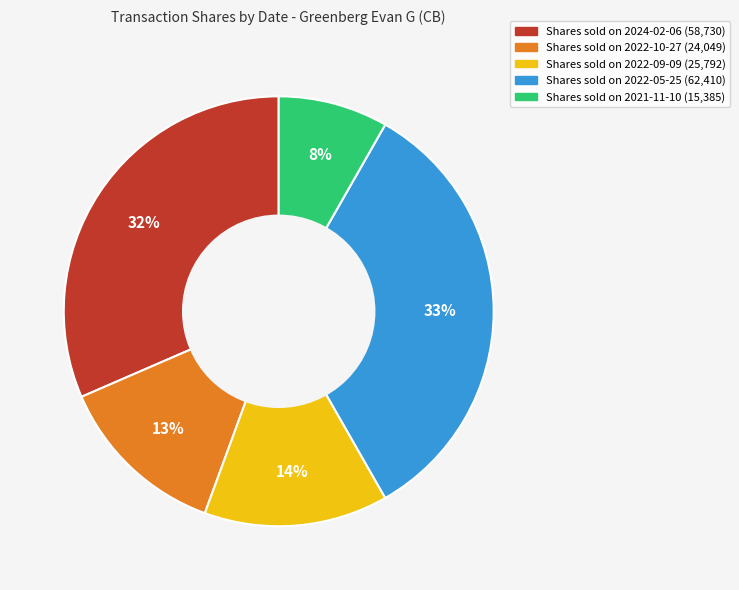

To the nearest percent, what is the difference between the largest and smallest slice percentages?

25%